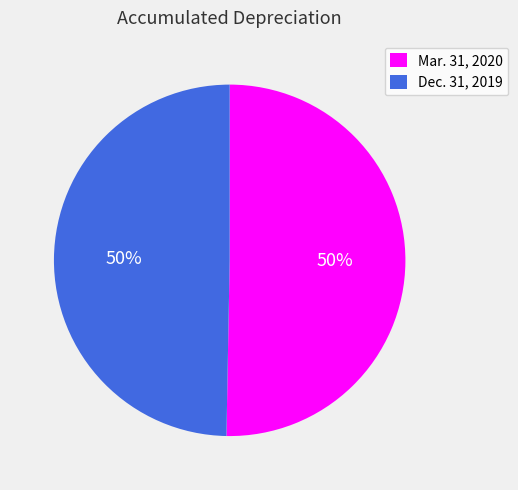

The Mar. 31, 2020 slice represents 50% of the pie. True or false?

True